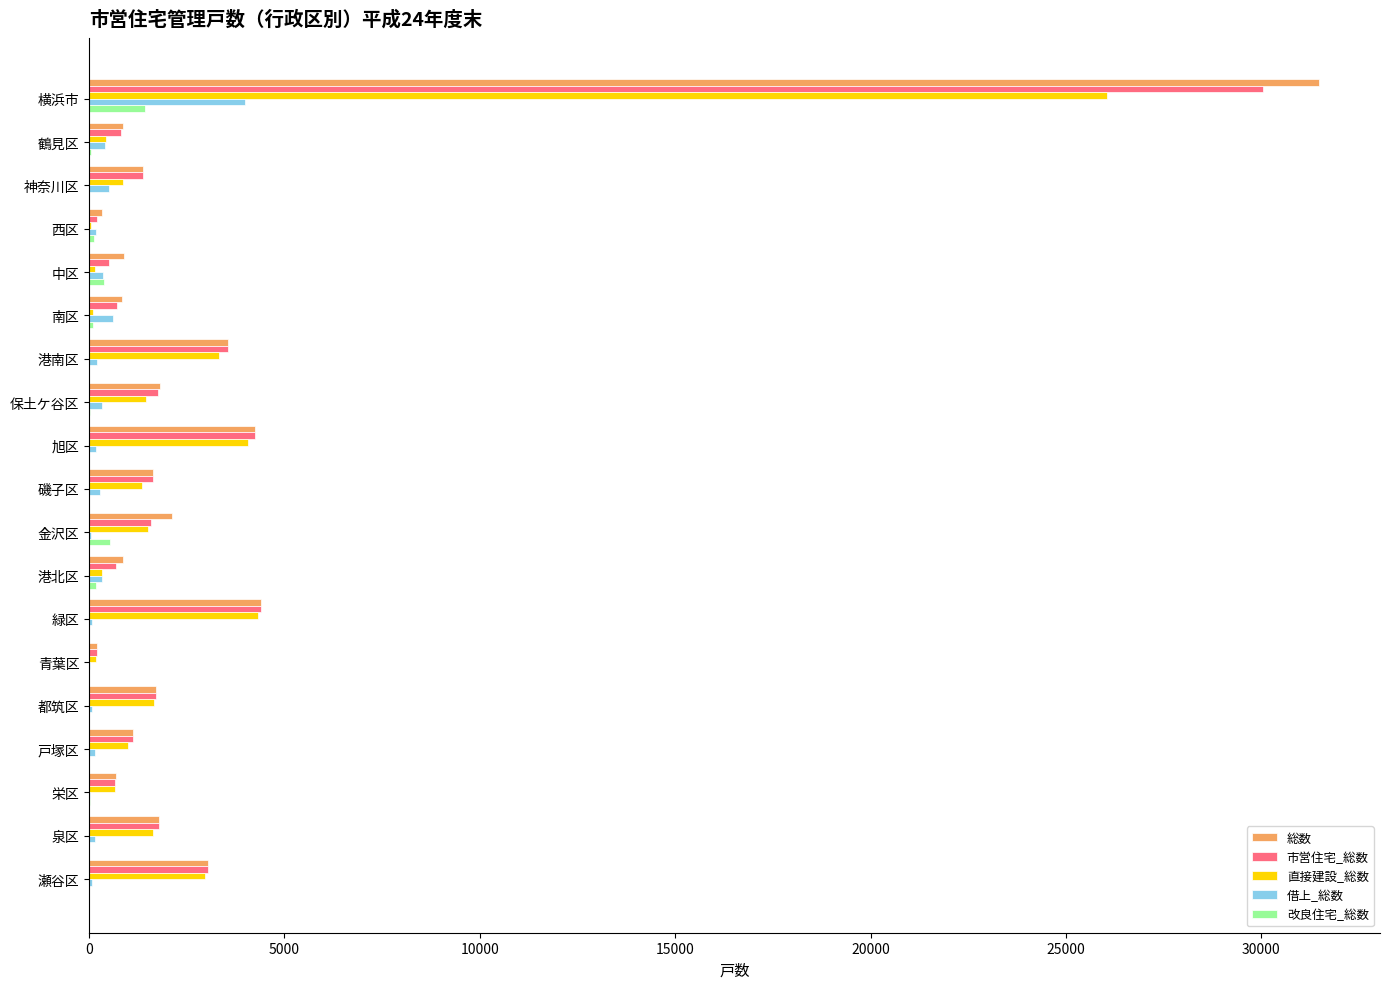

Between 横浜市 and 港北区, which series saw the biggest shift?

総数